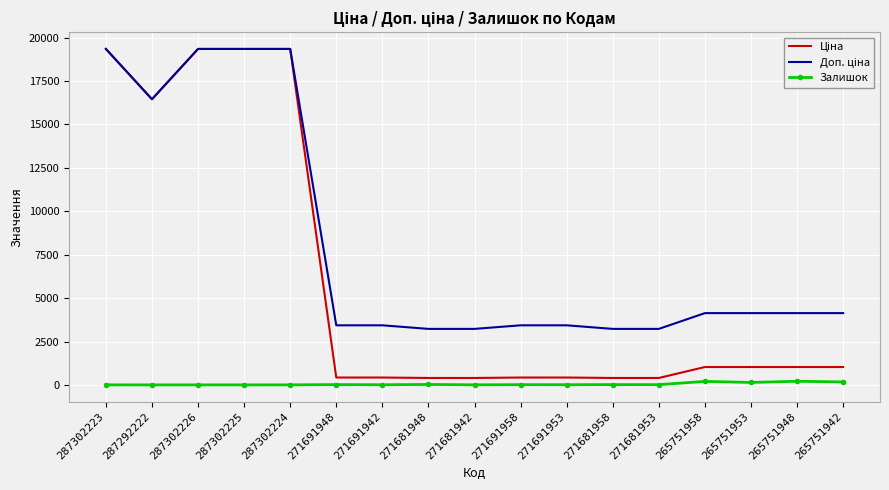

What is the greatest value displayed?

19343.1